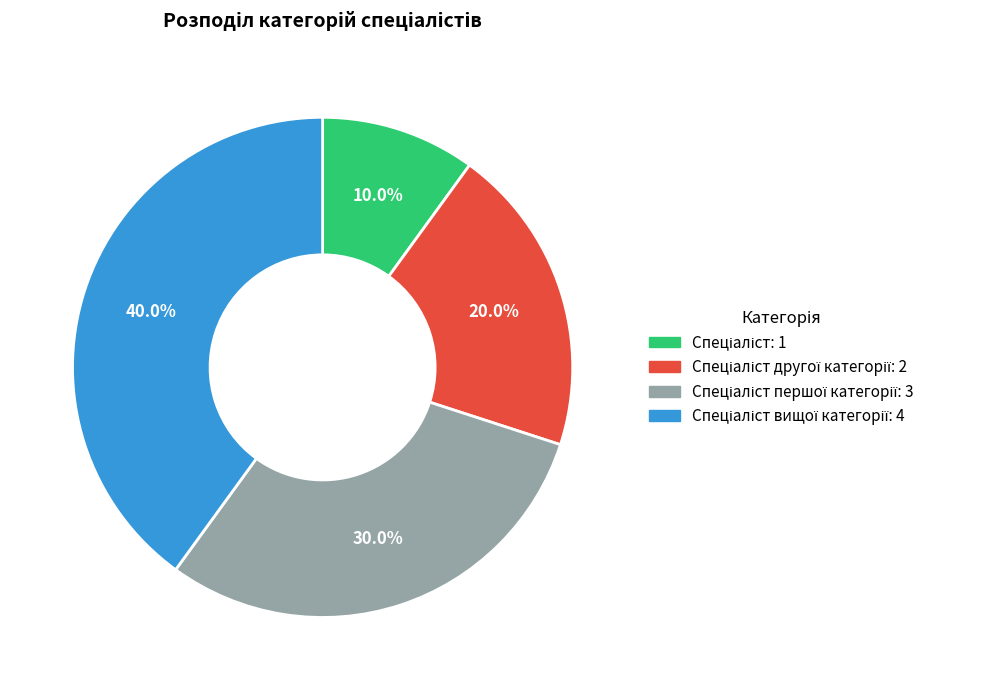

Is there a majority slice in this chart?

No